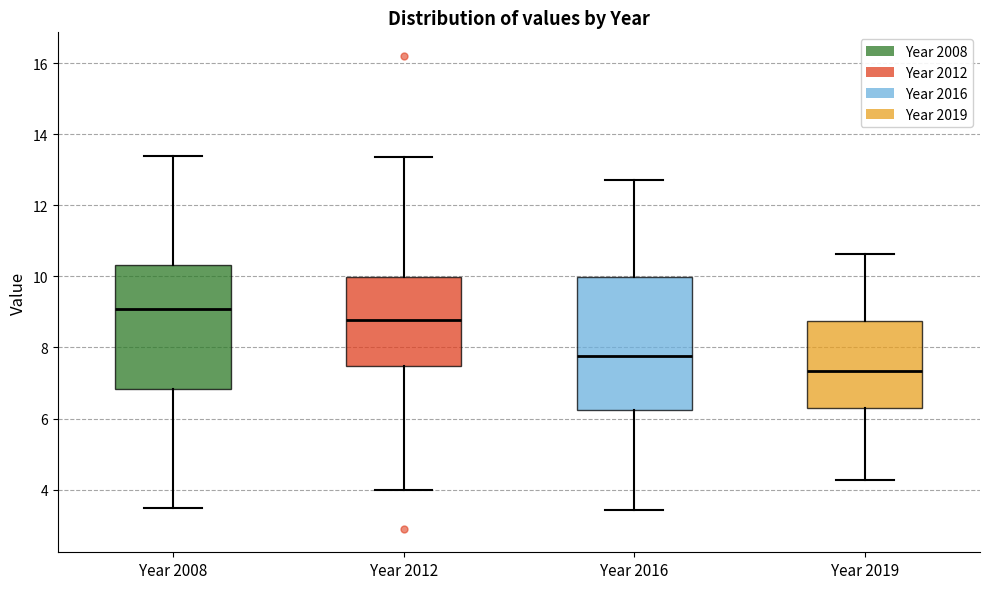

Reading left to right, transcribe this box plot: for each box, give where its median line is, the range the box spans, and where its two whiskers end, as read against the y-axis. The values are not printed on the chart, so give them approximately, as read against the axis.

Year 2008: median 9.0, box 6.8 to 10.4, whiskers 3.4 to 13.4
Year 2012: median 8.8, box 7.4 to 10.0, whiskers 4.0 to 13.4
Year 2016: median 7.8, box 6.2 to 10.0, whiskers 3.4 to 12.8
Year 2019: median 7.4, box 6.2 to 8.8, whiskers 4.2 to 10.6